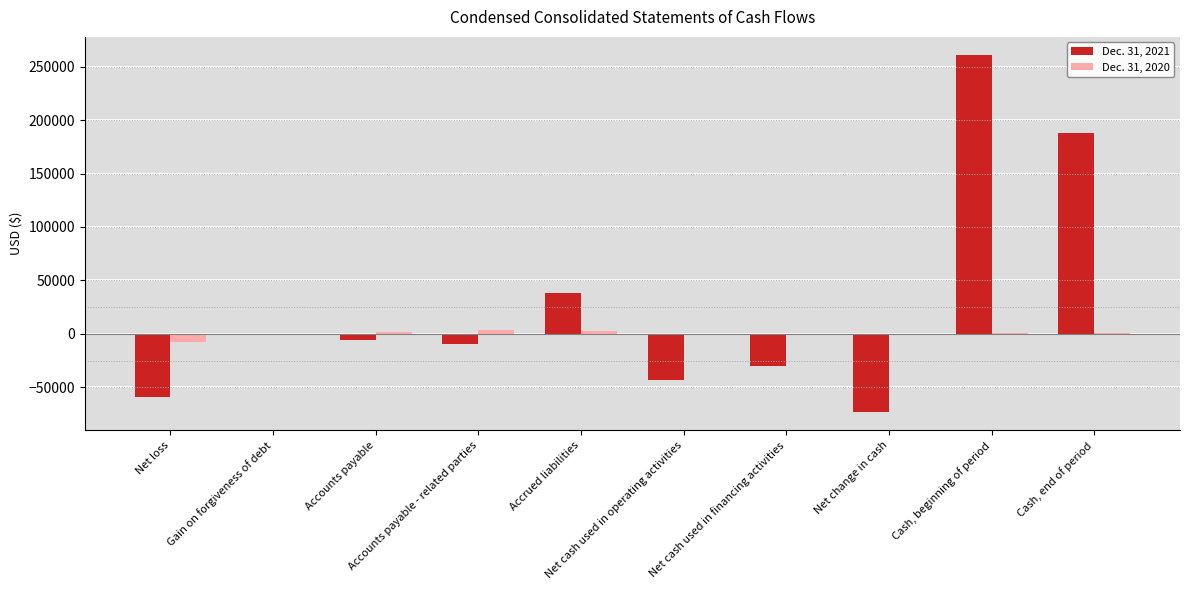

Count the number of data series in this chart.

2